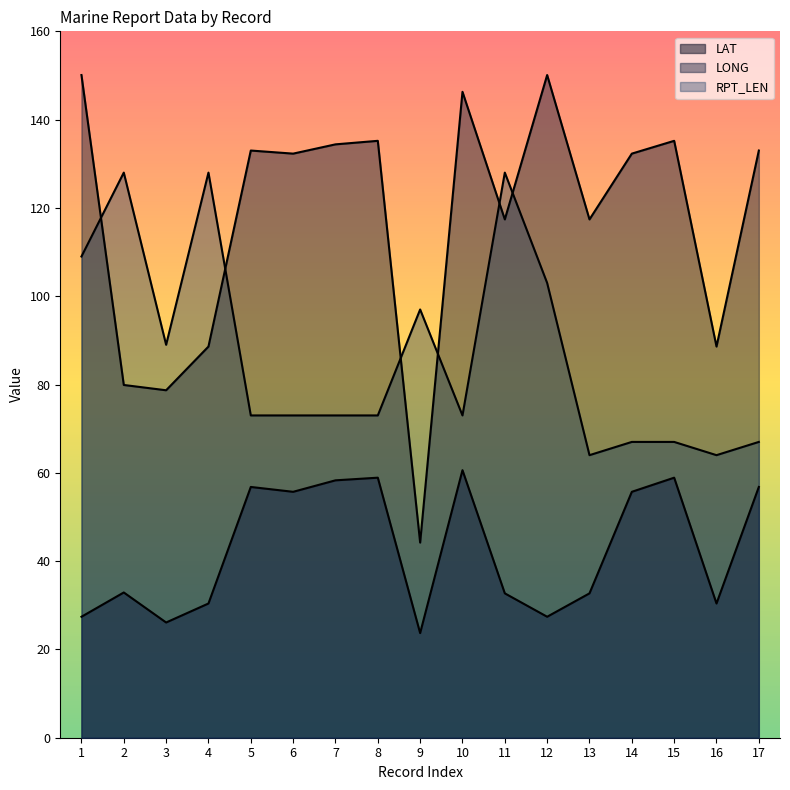

What is the value of the LAT point at the 12th from the left?

27.4